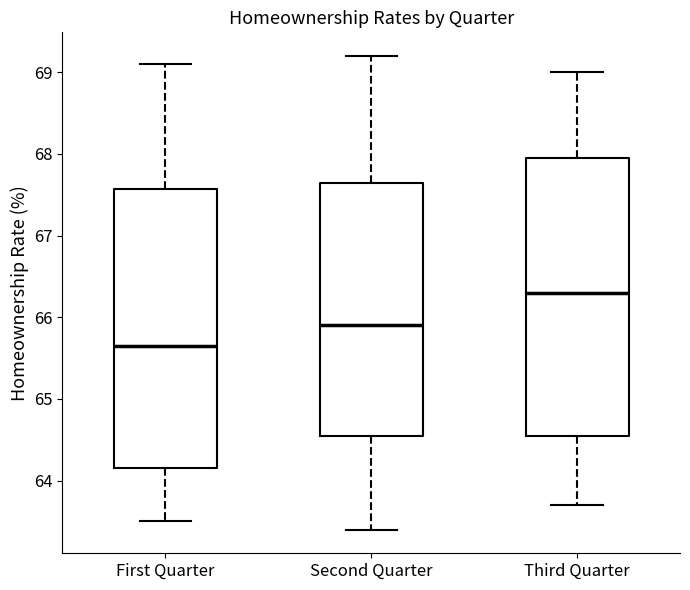

Where is the lower edge of the box for First Quarter on the y-axis? The values are not printed on the chart, so give them approximately, as read against the axis.

64.2